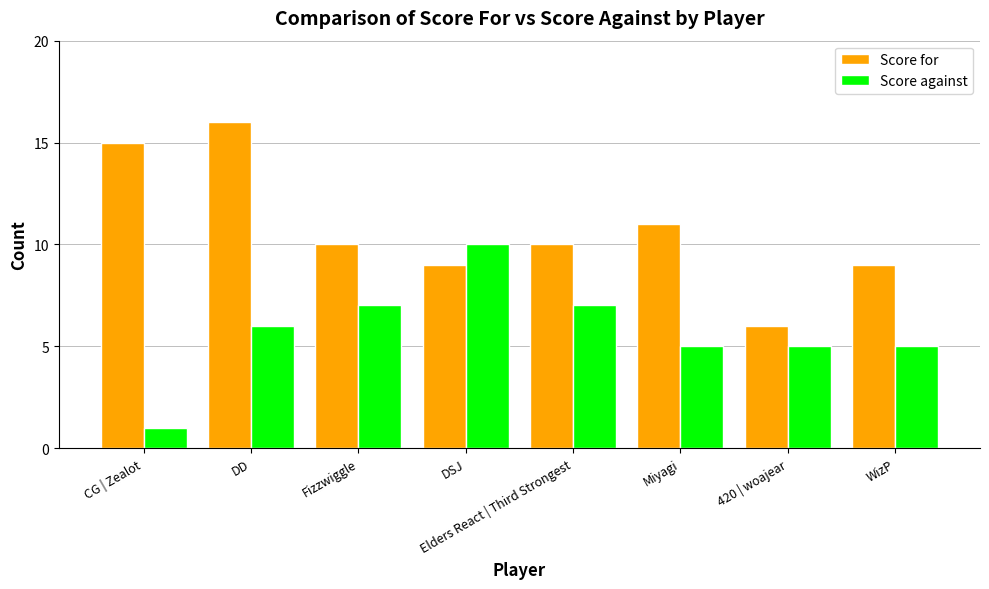

The value of Score for at Fizzwiggle is 10. True or false?

True